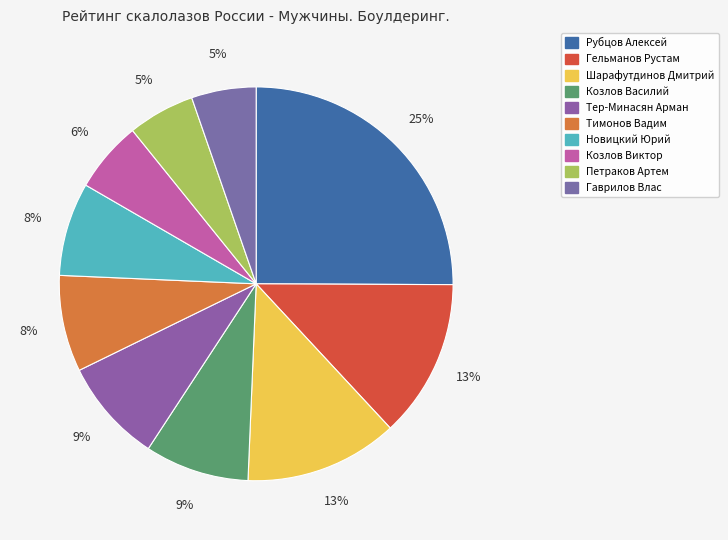

Does Новицкий Юрий account for over 50% of the chart?

No